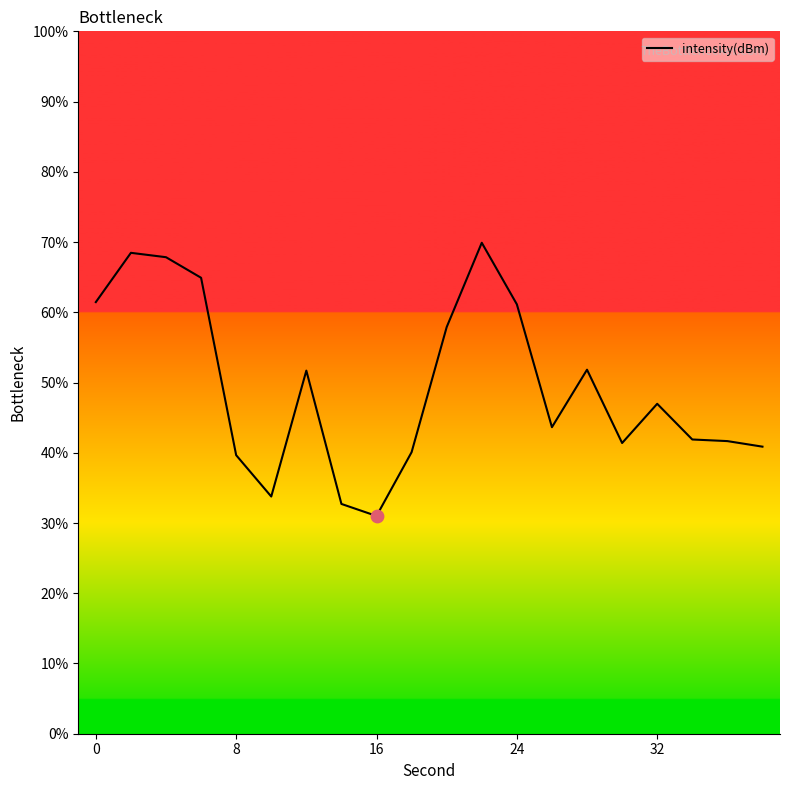

What is the difference between the maximum and minimum values?

38.9